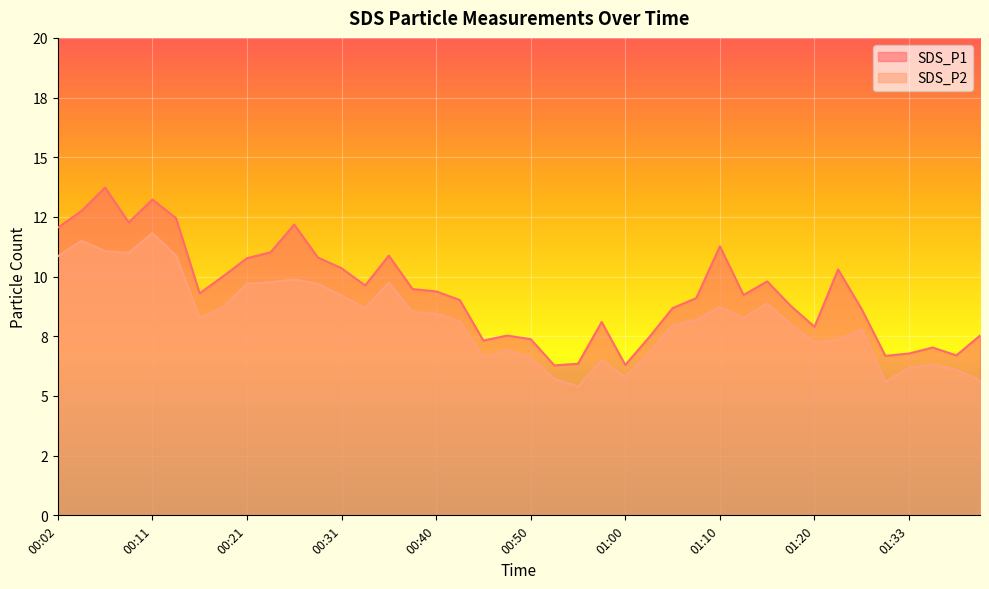

What is the difference between the maximum and minimum values in the SDS_P2 series?

6.4